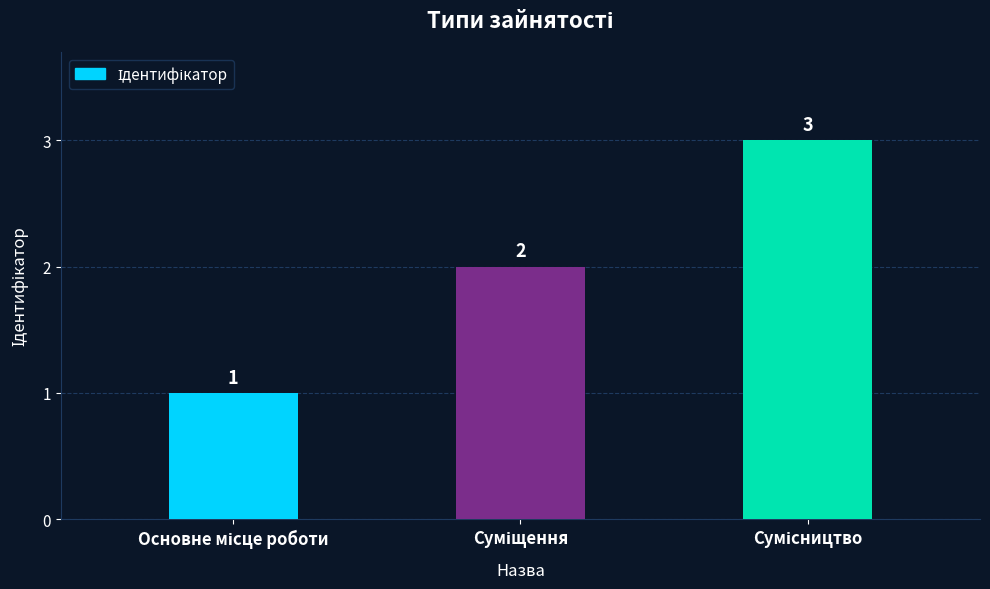

Reading right to left, extract all data points from this chart.

3	2	1